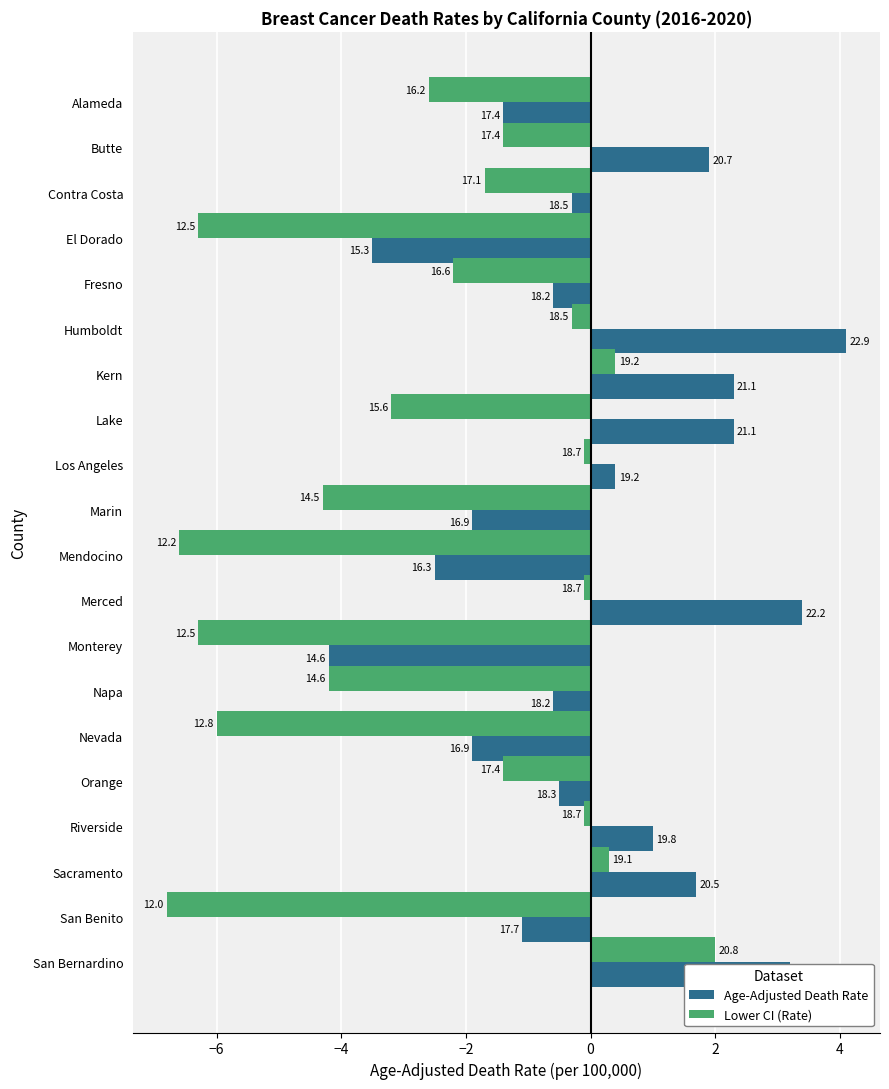

What is the difference between the second highest and second lowest values in the Lower CI (Rate) series?

7.0